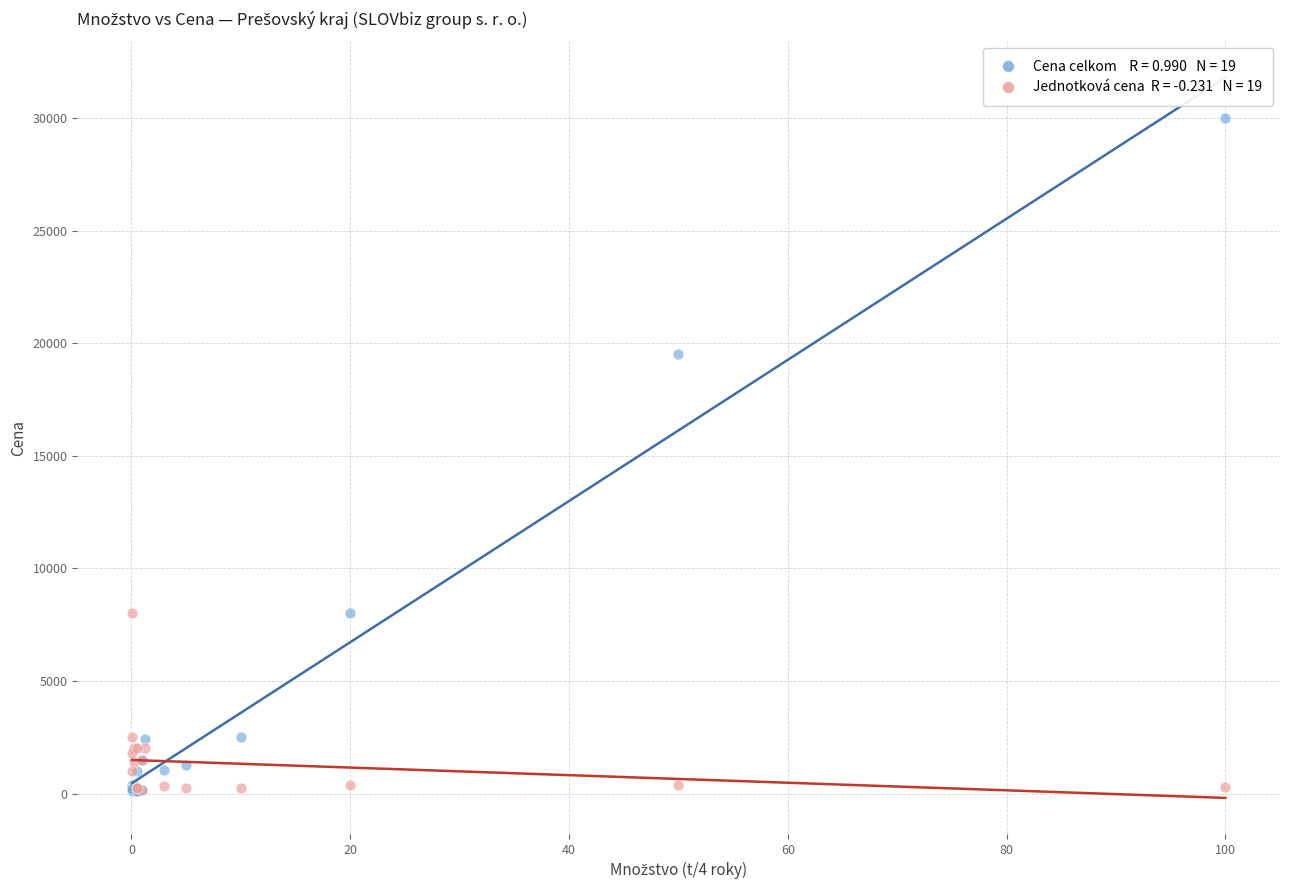

Across all series, what Y value is closest to 15050?

19500